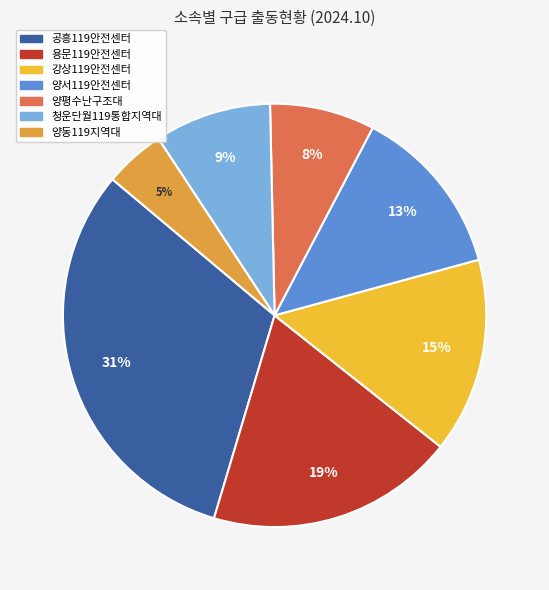

What percentage is NOT represented by 공흥119안전센터?

68.5%